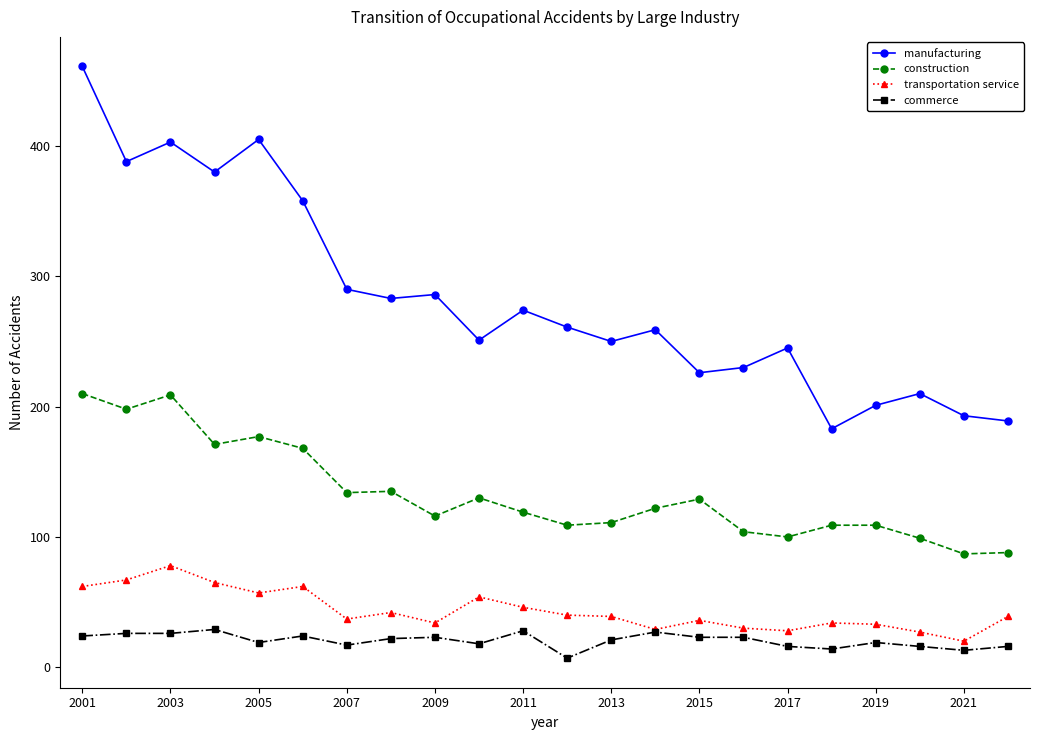

Rank the series by their maximum value, from lowest to highest.

commerce, transportation service, construction, manufacturing